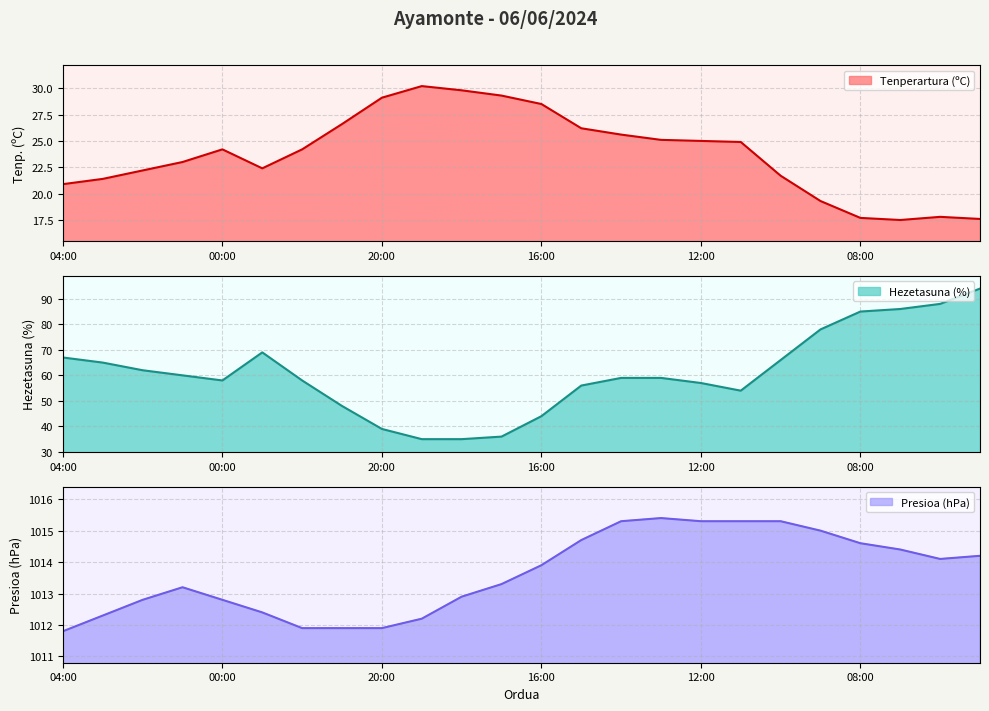

What is the total value across all series at 04:00?

1099.7